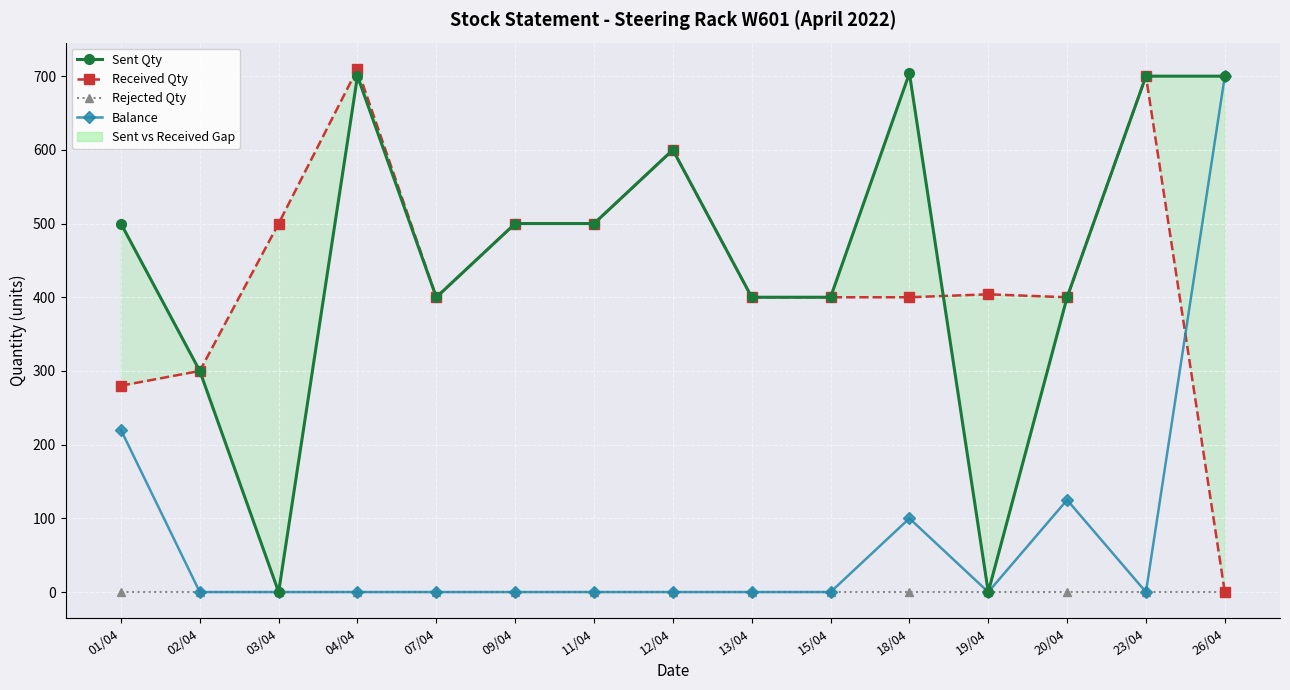

At how many categories does at least one series exceed 614?

4